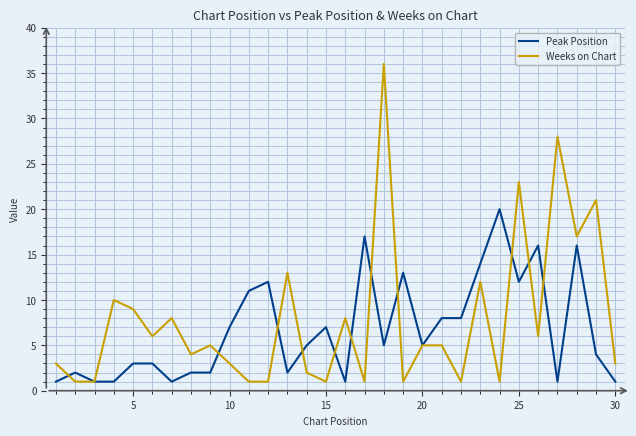

What is the greatest value displayed?

36